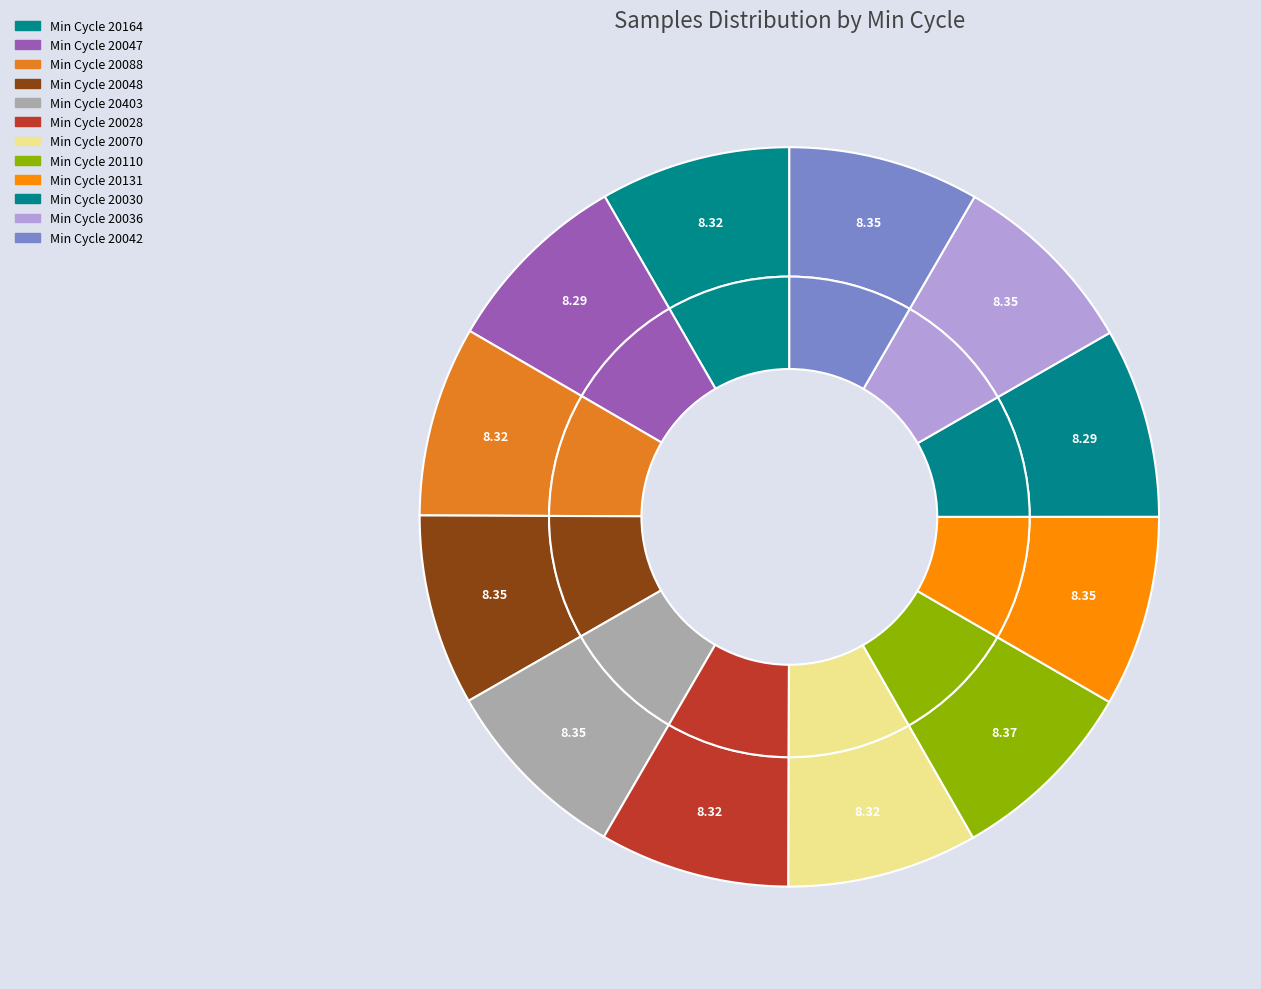

True or false: 20048 accounts for 23% of the total.

False